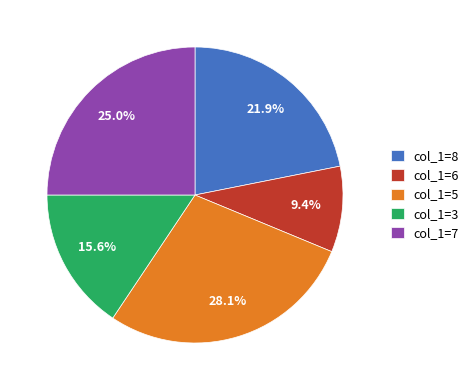

Is the sum of col_1=3 and col_1=8 greater than half?

No